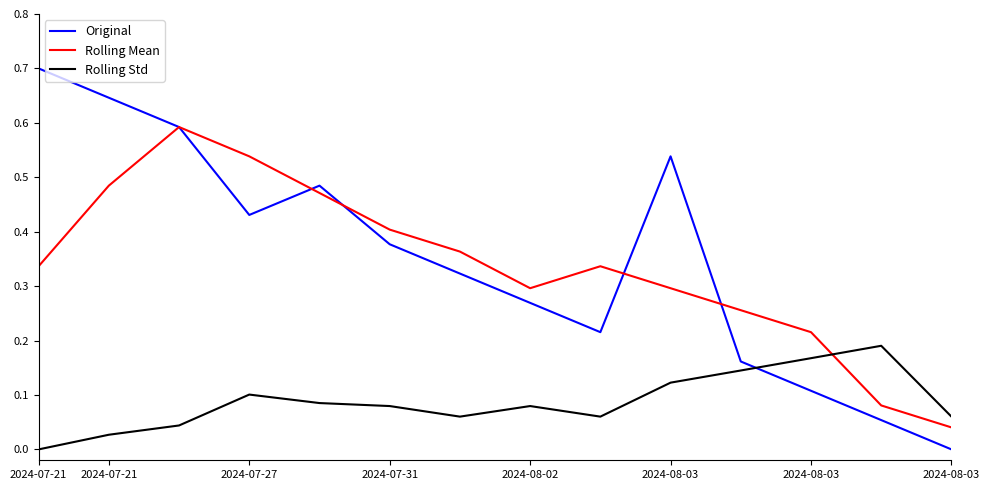

True or false: Rolling Std and Rolling Mean cross at least once.

True